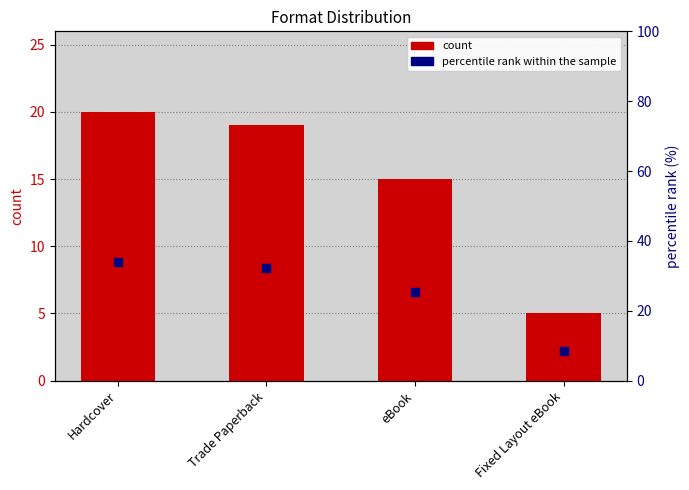

Which series reaches the minimum Y coordinate?

count